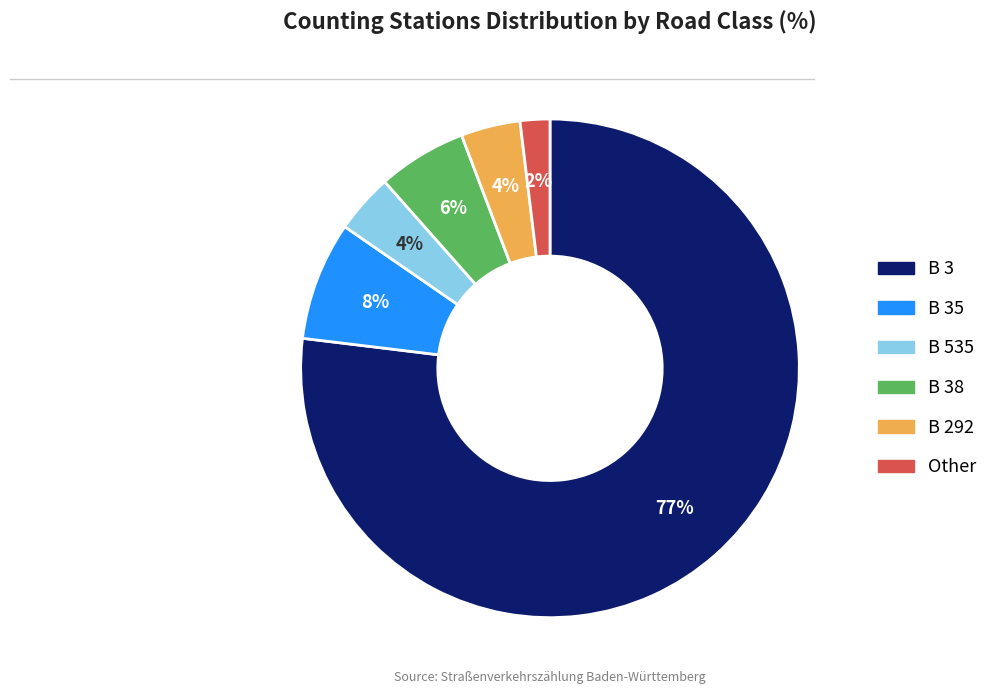

To the nearest percent, what is the average slice percentage?

17%